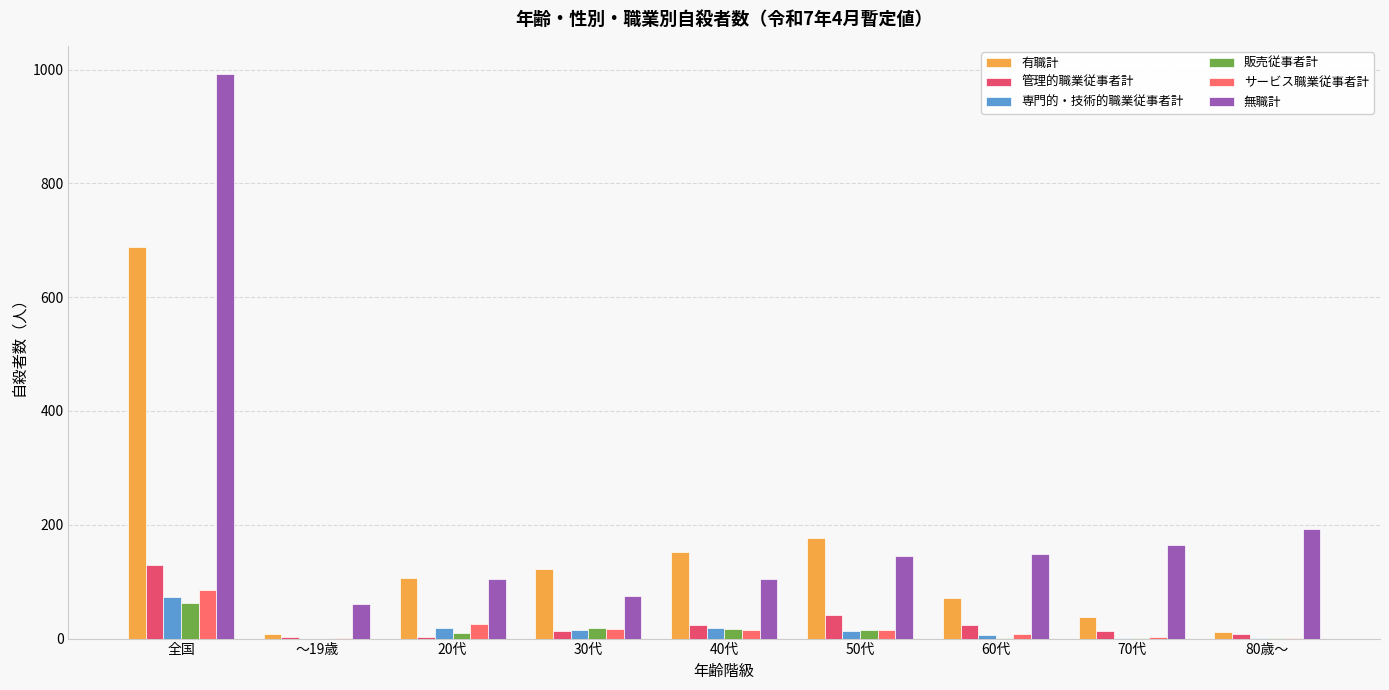

Is the value of 有職計 at 全国 greater than the value of 専門的・技術的職業従事者計 at 30代?

Yes